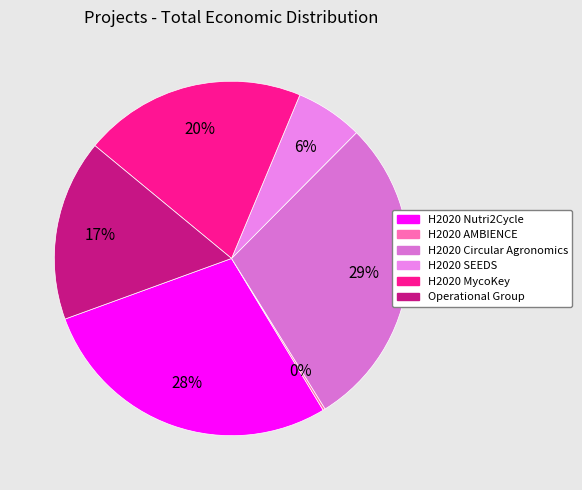

Rank the categories by value from lowest to highest.

H2020 AMBIENCE, H2020 SEEDS, Operational Group, H2020 MycoKey, H2020 Nutri2Cycle, H2020 Circular Agronomics